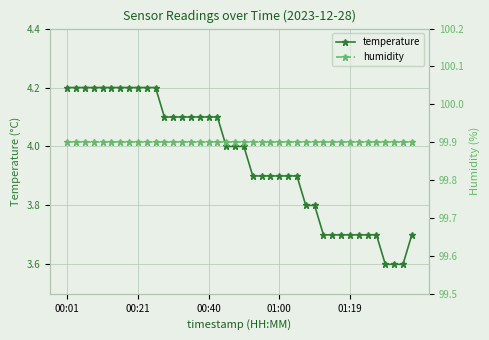

True or false: temperature has more than 1 points higher than both neighbors.

False